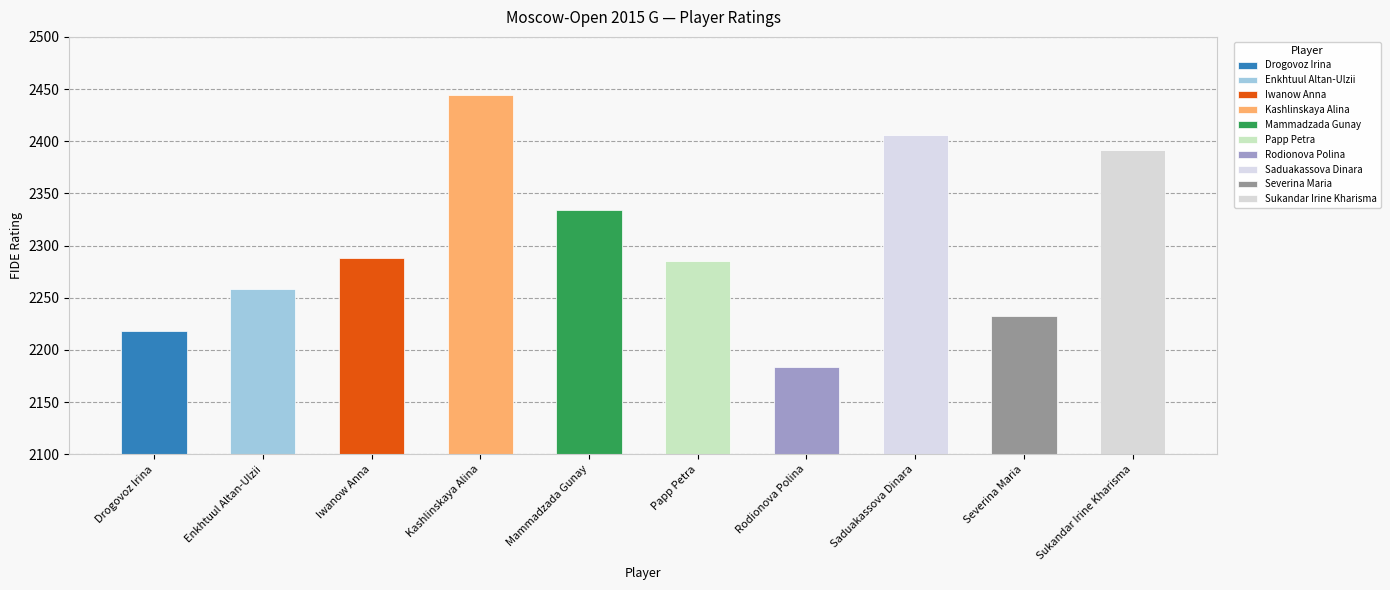

How many values exceed 2288?

4